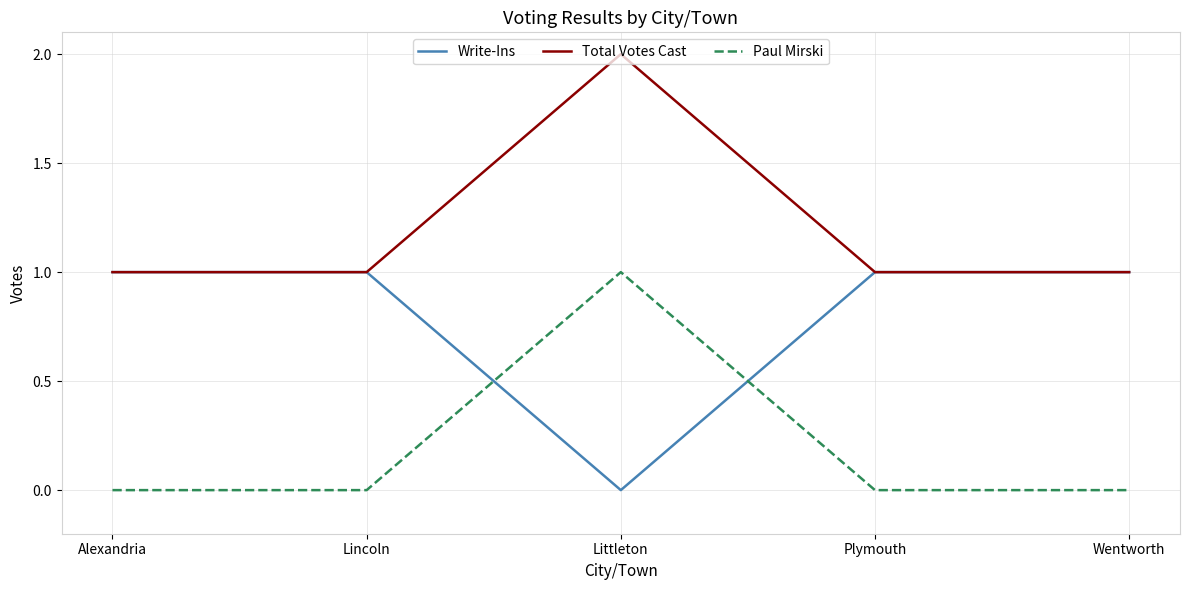

At which label does Write-Ins reach its minimum?

Littleton